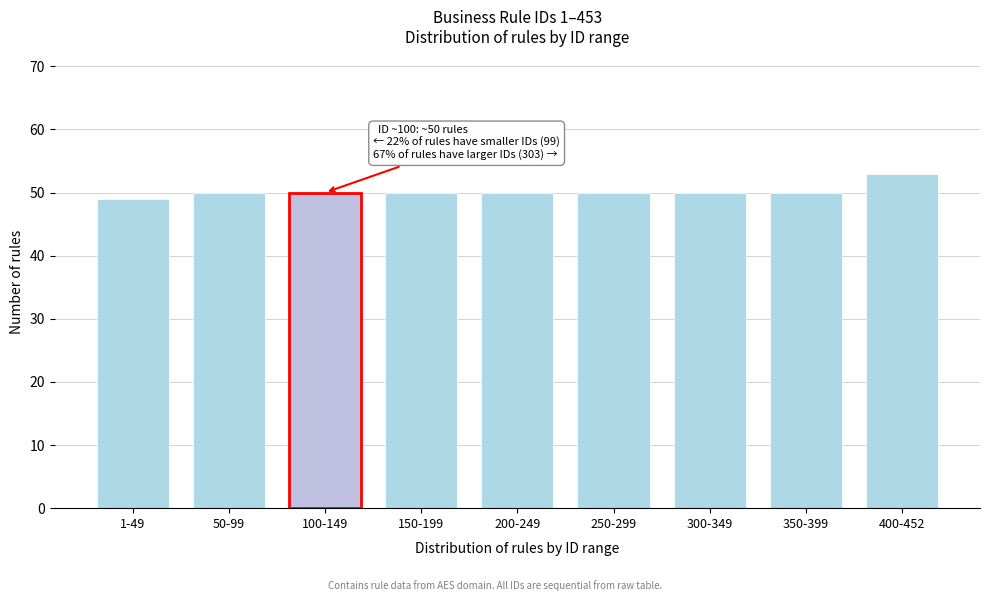

Reading left to right, extract all data points from this chart.

49	50	50	50	50	50	50	50	53